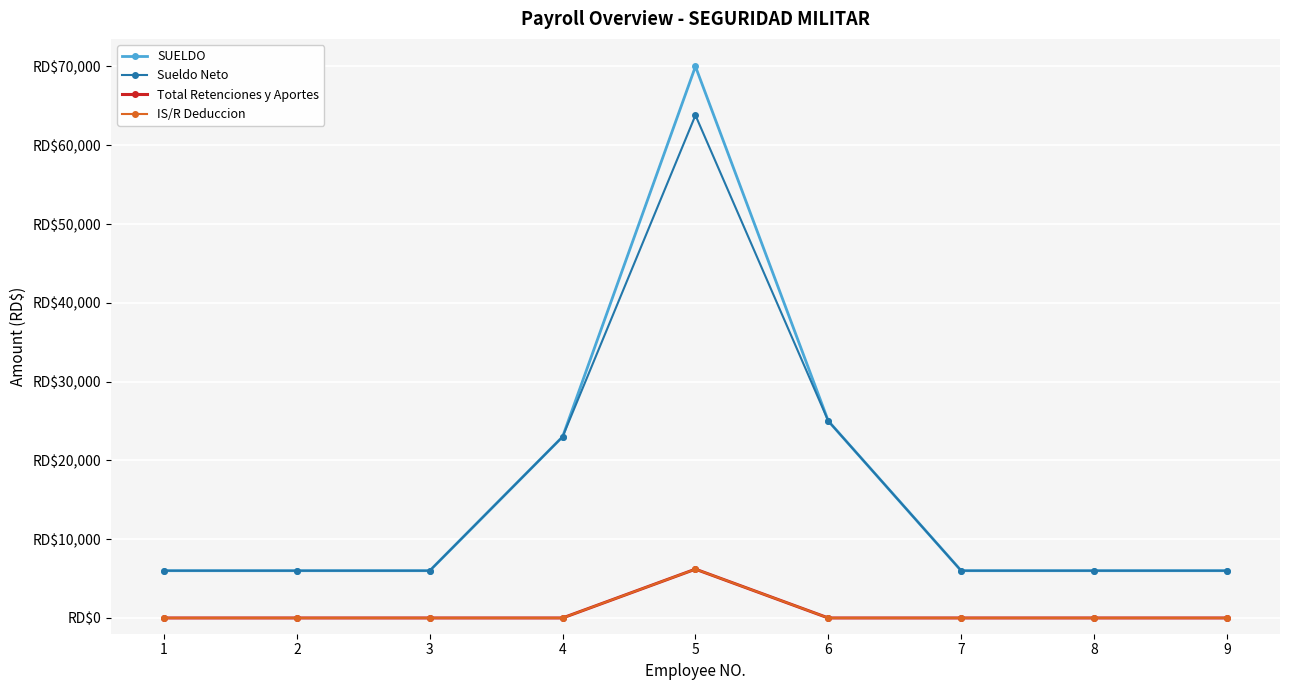

Is it true that IS/R Deduccion equals 0.0 at 2?

True